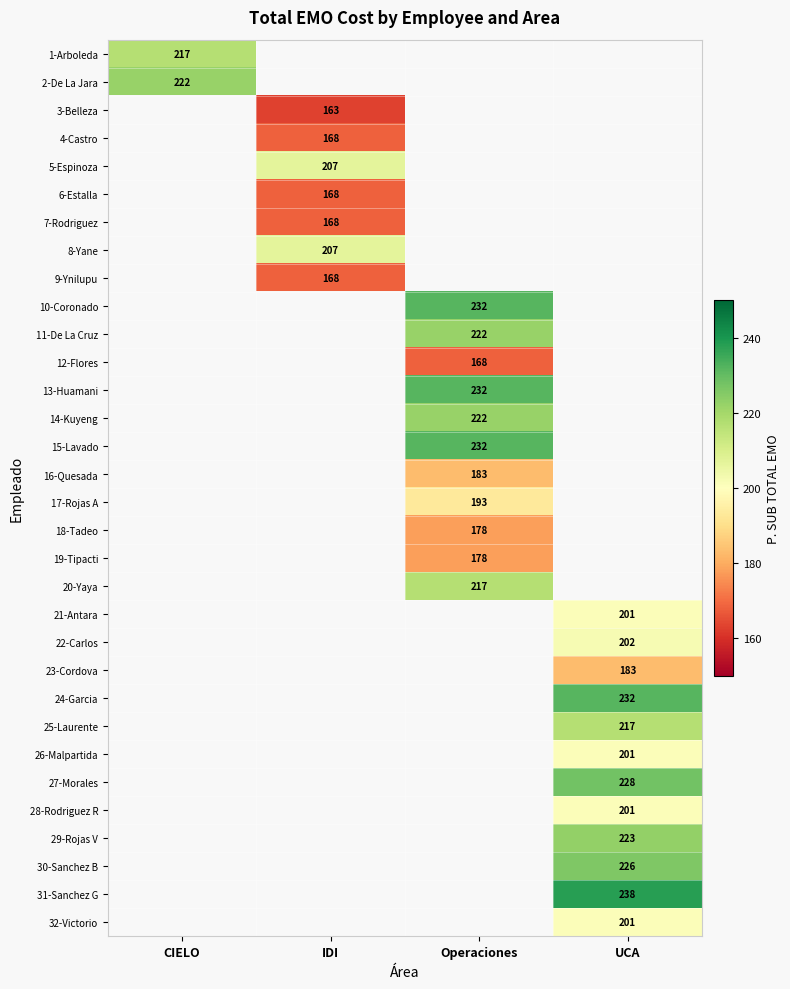

True or false: 18-Tadeo has a value of 59 at Operaciones.

False